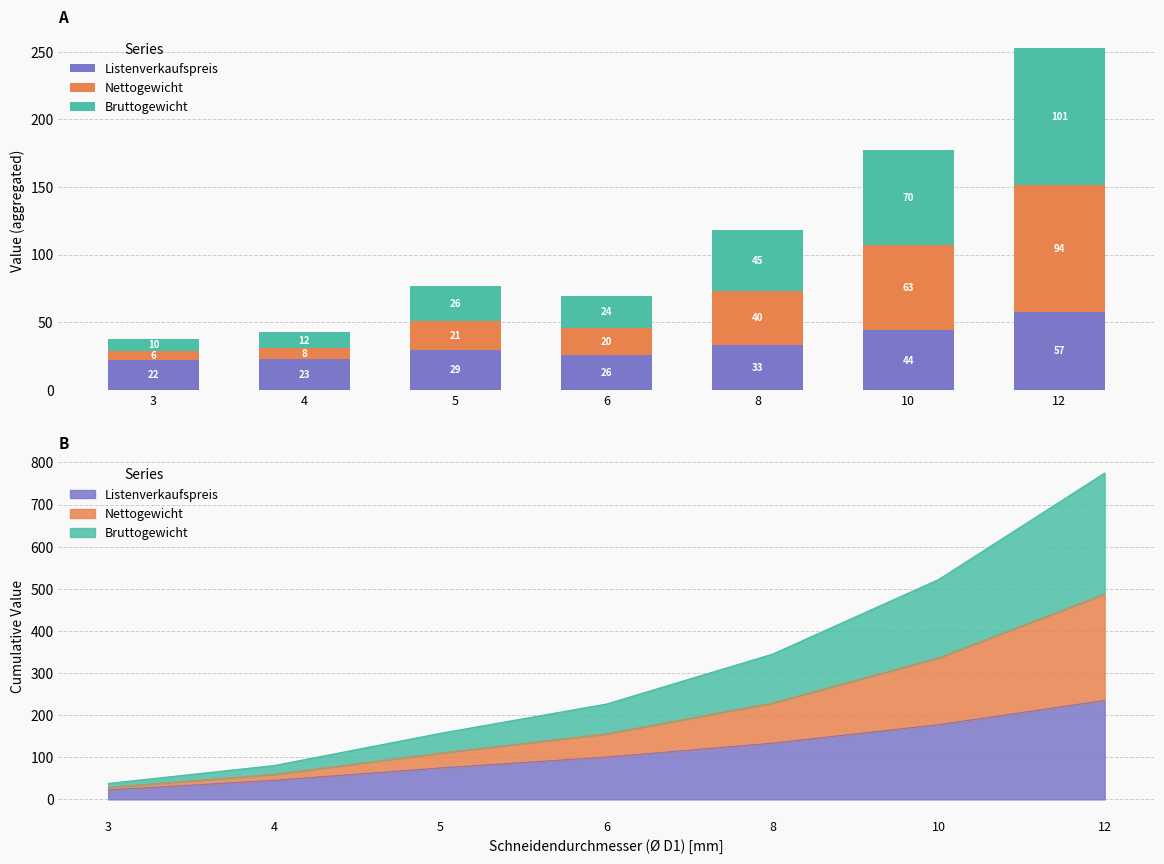

At which label does Bruttogewicht reach its minimum?

3